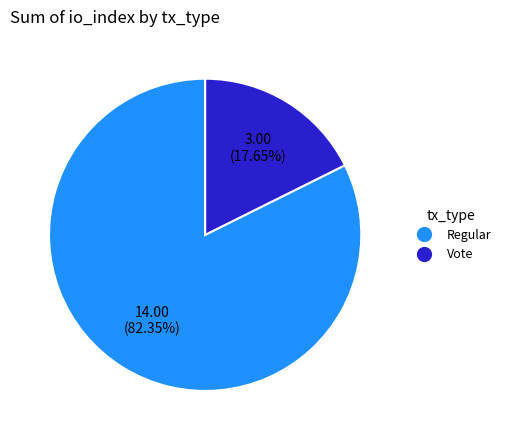

Which slice is the largest?

Regular